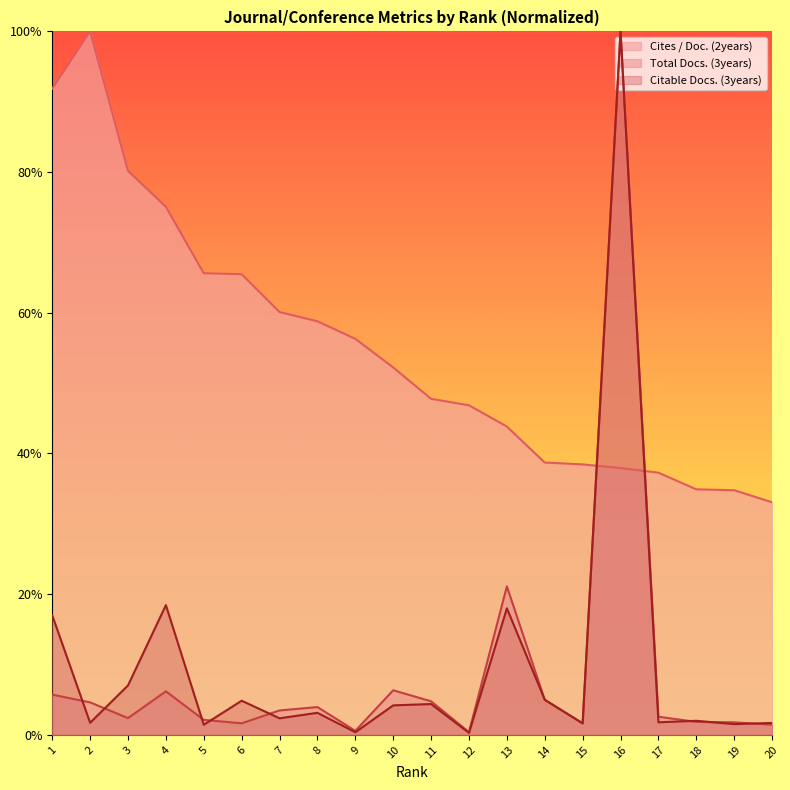

Which series has the widest spread of values?

Citable Docs. (3years)